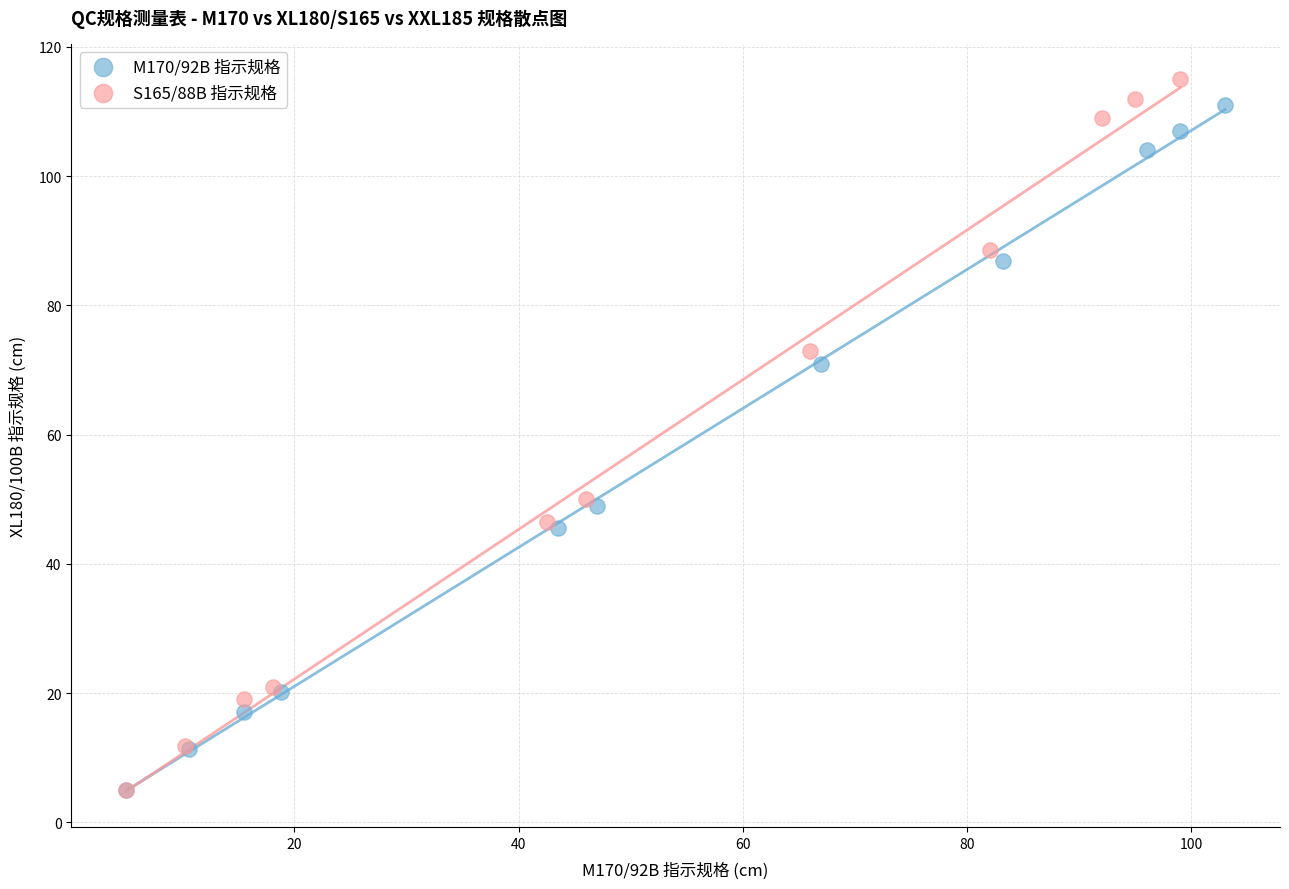

Which series has the widest spread of Y values?

S165/88B 指示规格